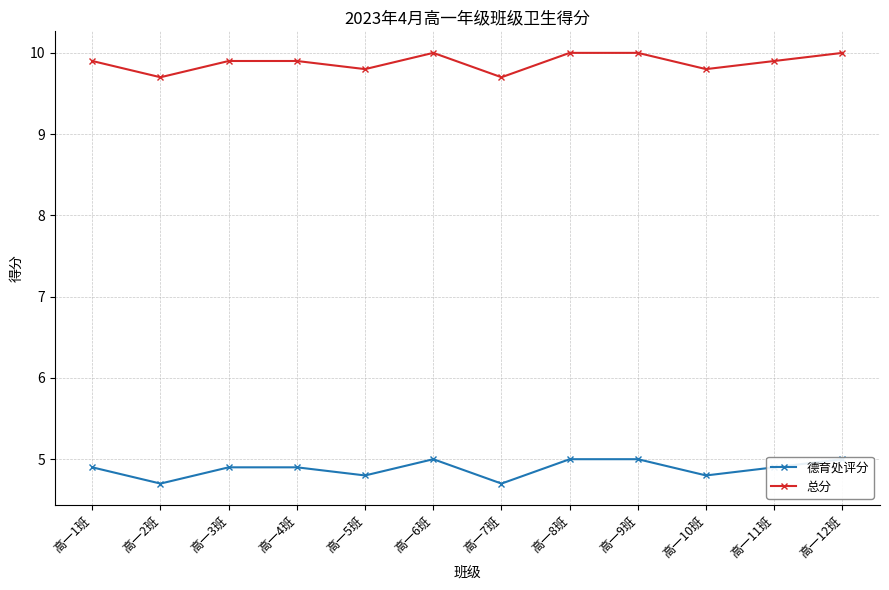

Where is the first local maximum for 德育处评分?

高一6班